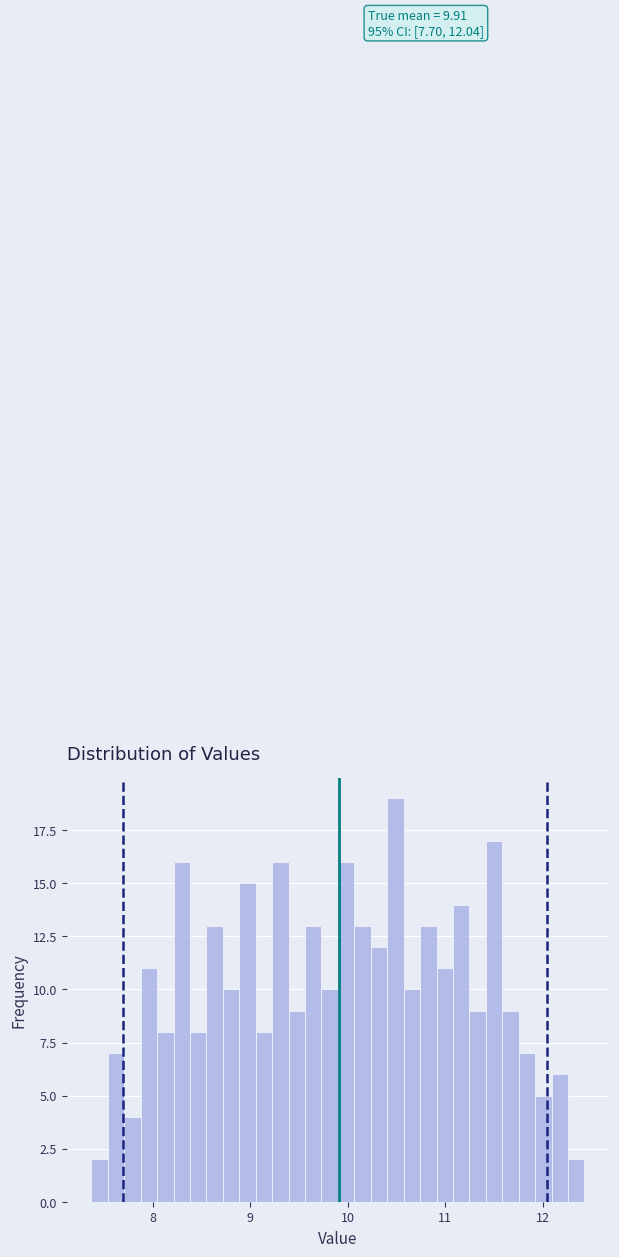

Read against the x-axis, roughly where is the centre of the tallest bar?

10.5